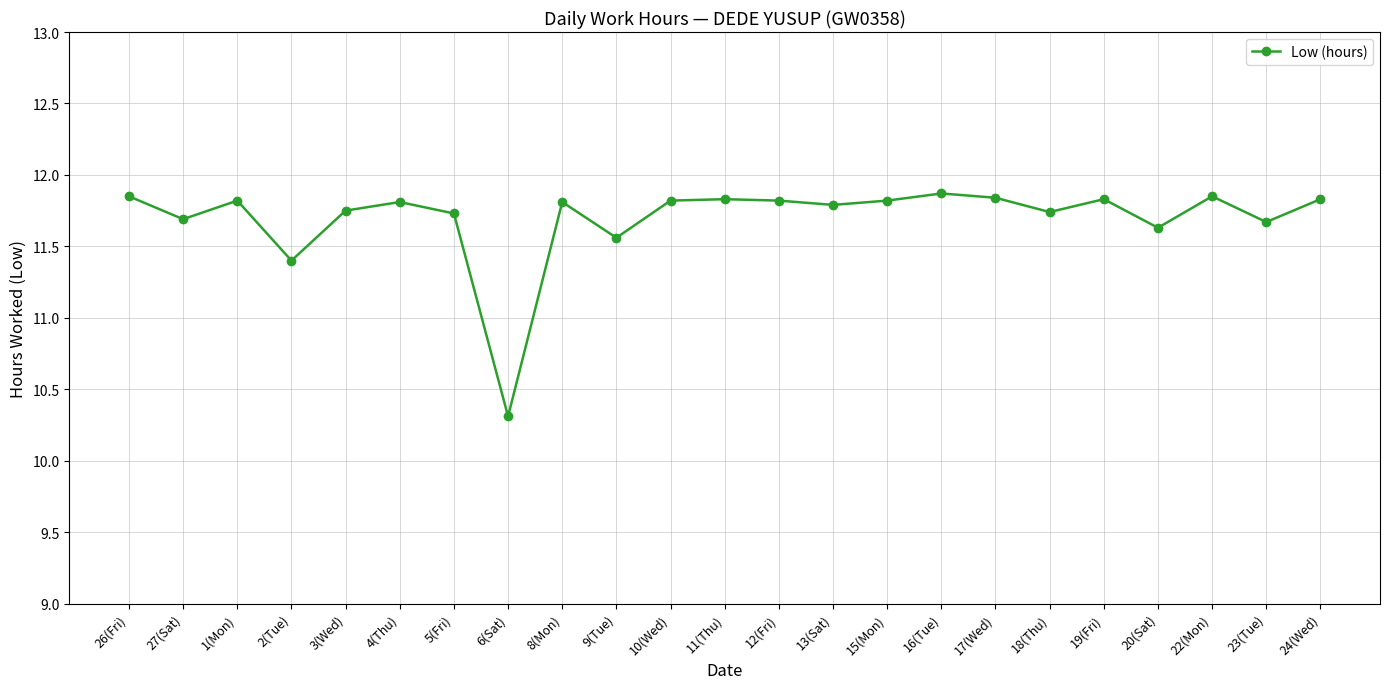

What is the maximum value shown in the chart?

11.9